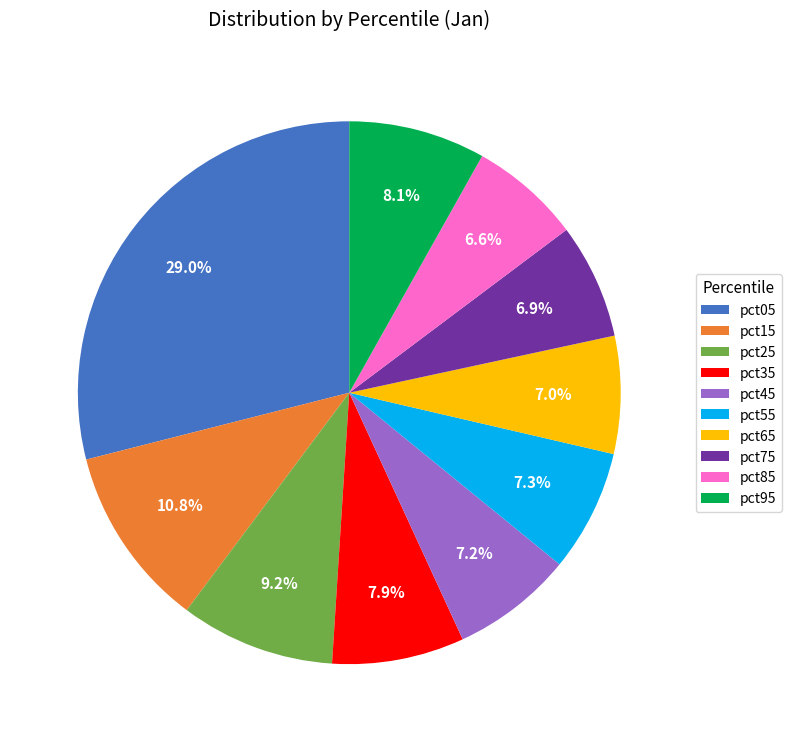

What is the largest slice in the pie chart?

pct05